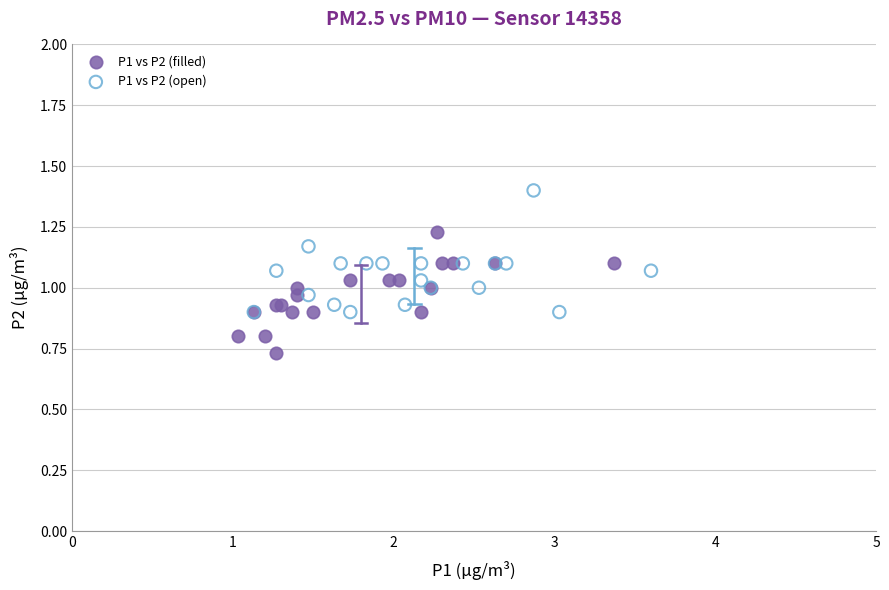

Which series reaches the minimum Y coordinate?

P1 vs P2 (filled)